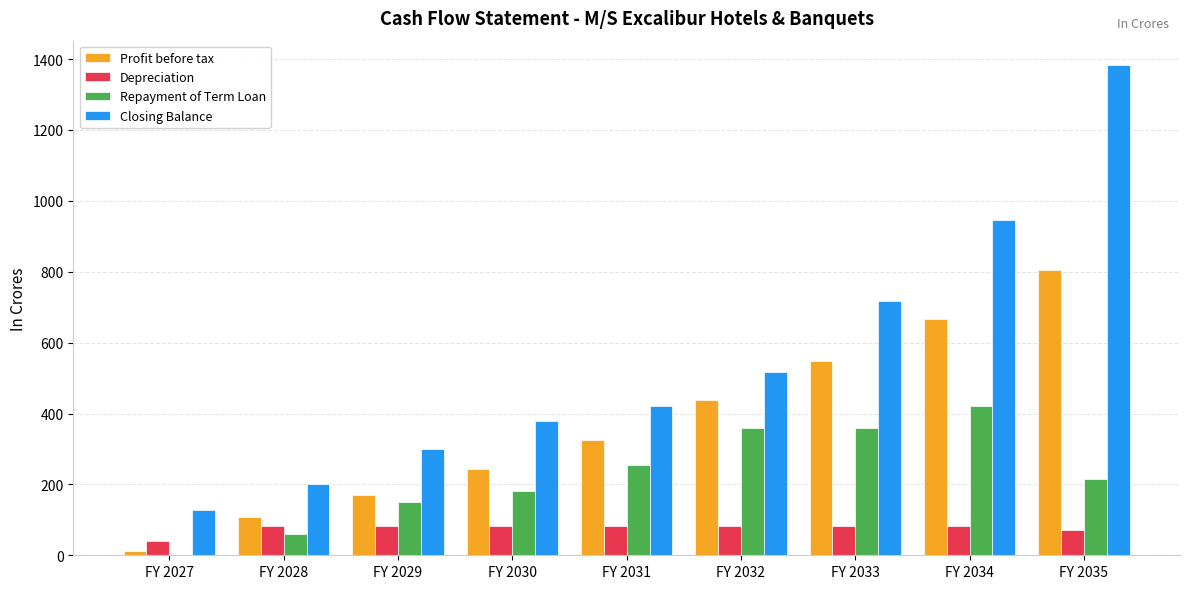

Which series changed the most between FY 2028 and FY 2035?

Closing Balance